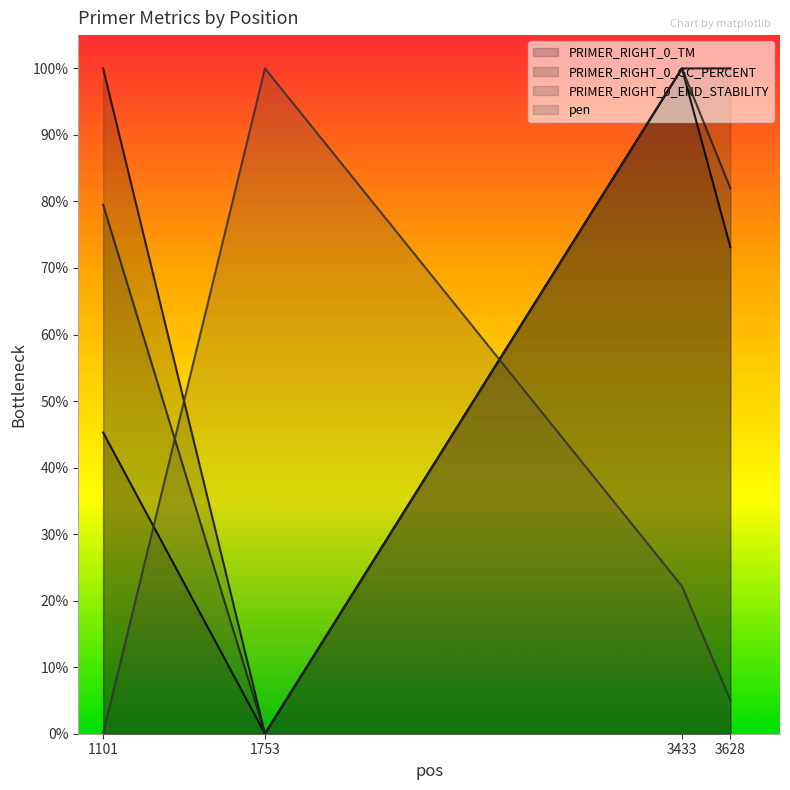

True or false: pen has more than 0 interior local peaks.

True